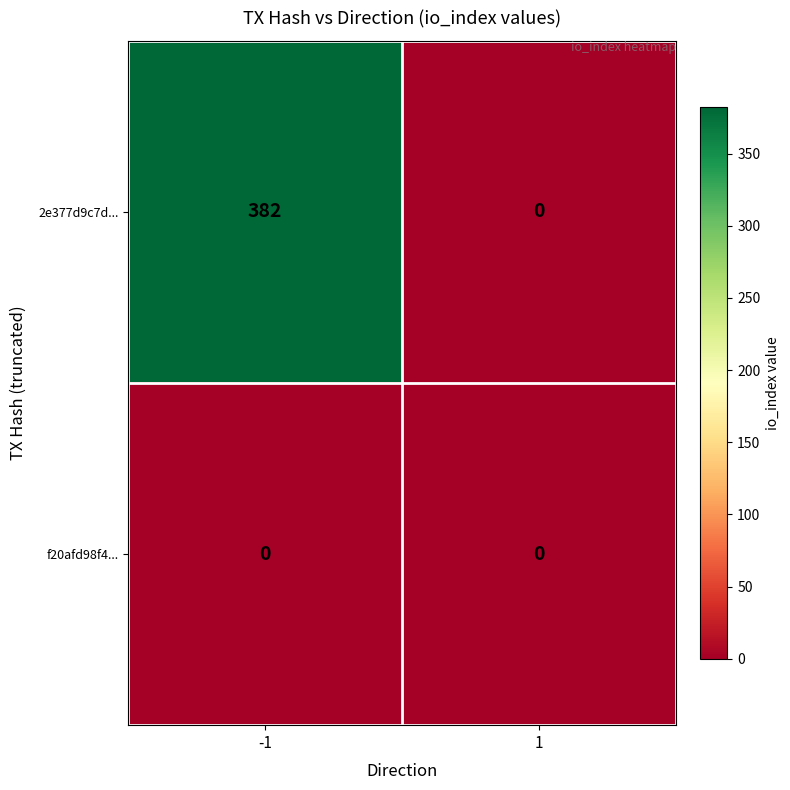

True or false: 2e377d9c7d... has a value of 382 at -1.

True